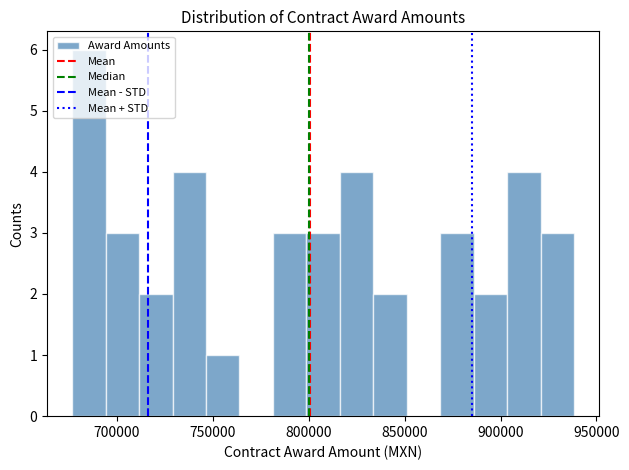

Around what value on the x-axis is the tallest bar? Give the approximate position of its centre, as read against the axis.

685000